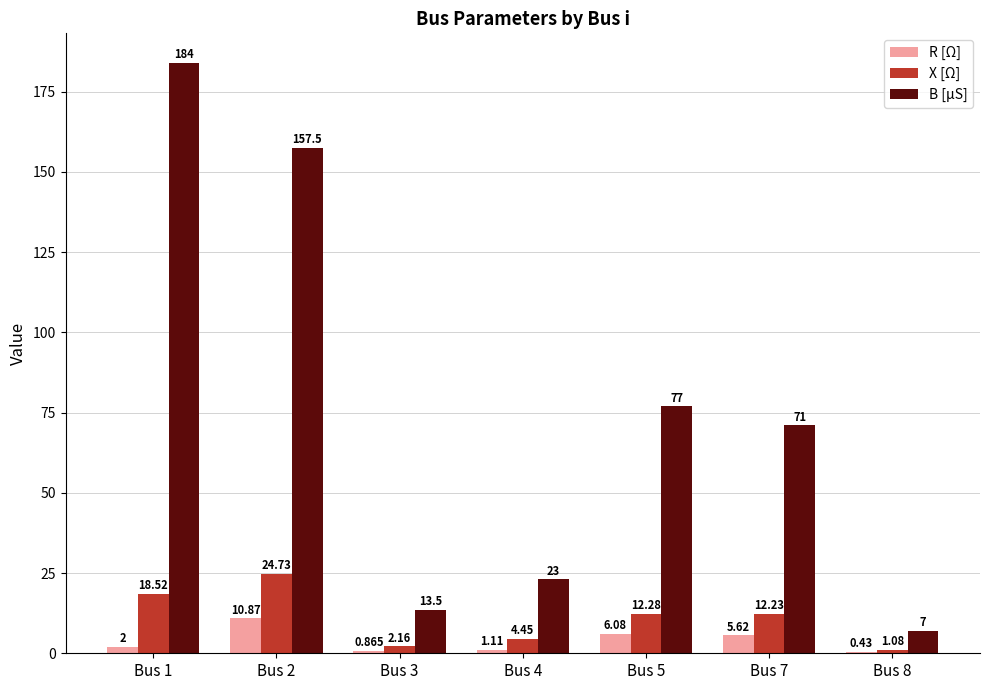

Between Bus 2 and Bus 8, which series saw the biggest shift?

B [μS]